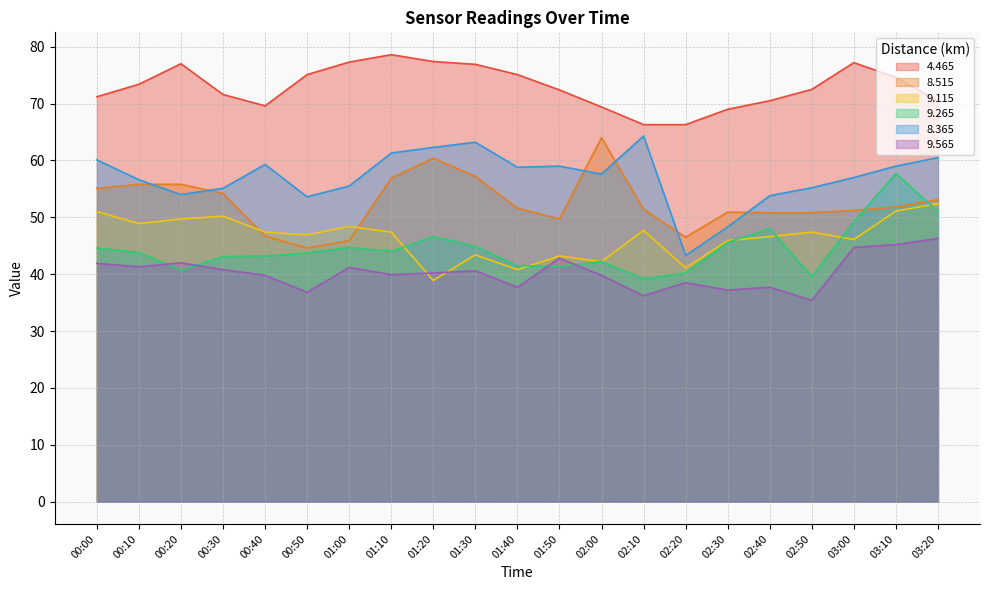

True or false: 4.465 and 9.565 cross at least once.

False